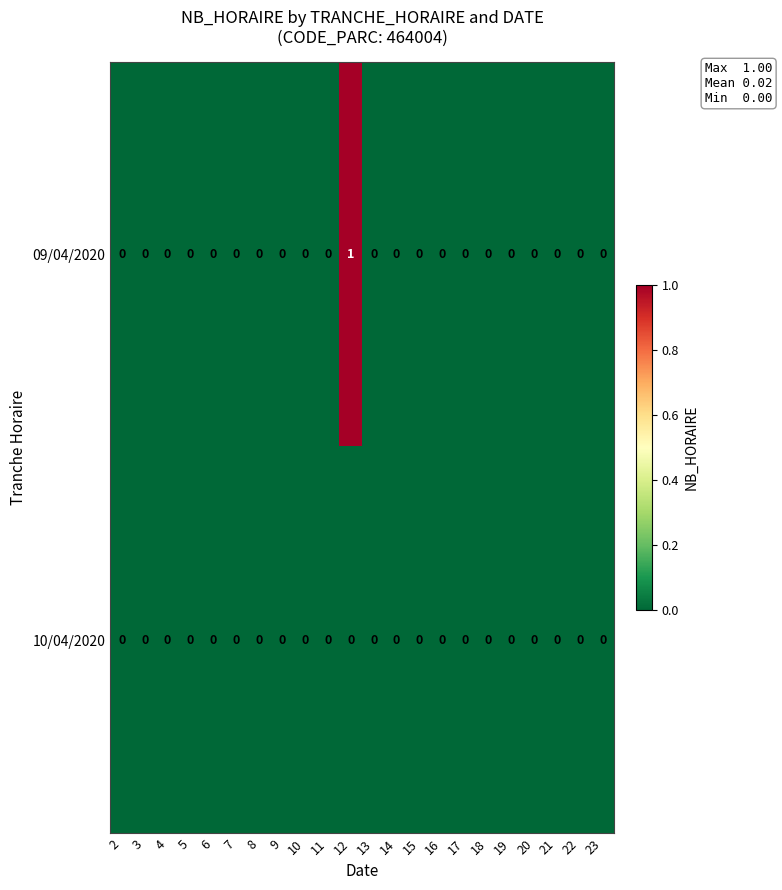

How many 09/04/2020 values are between 0 and 1?

22